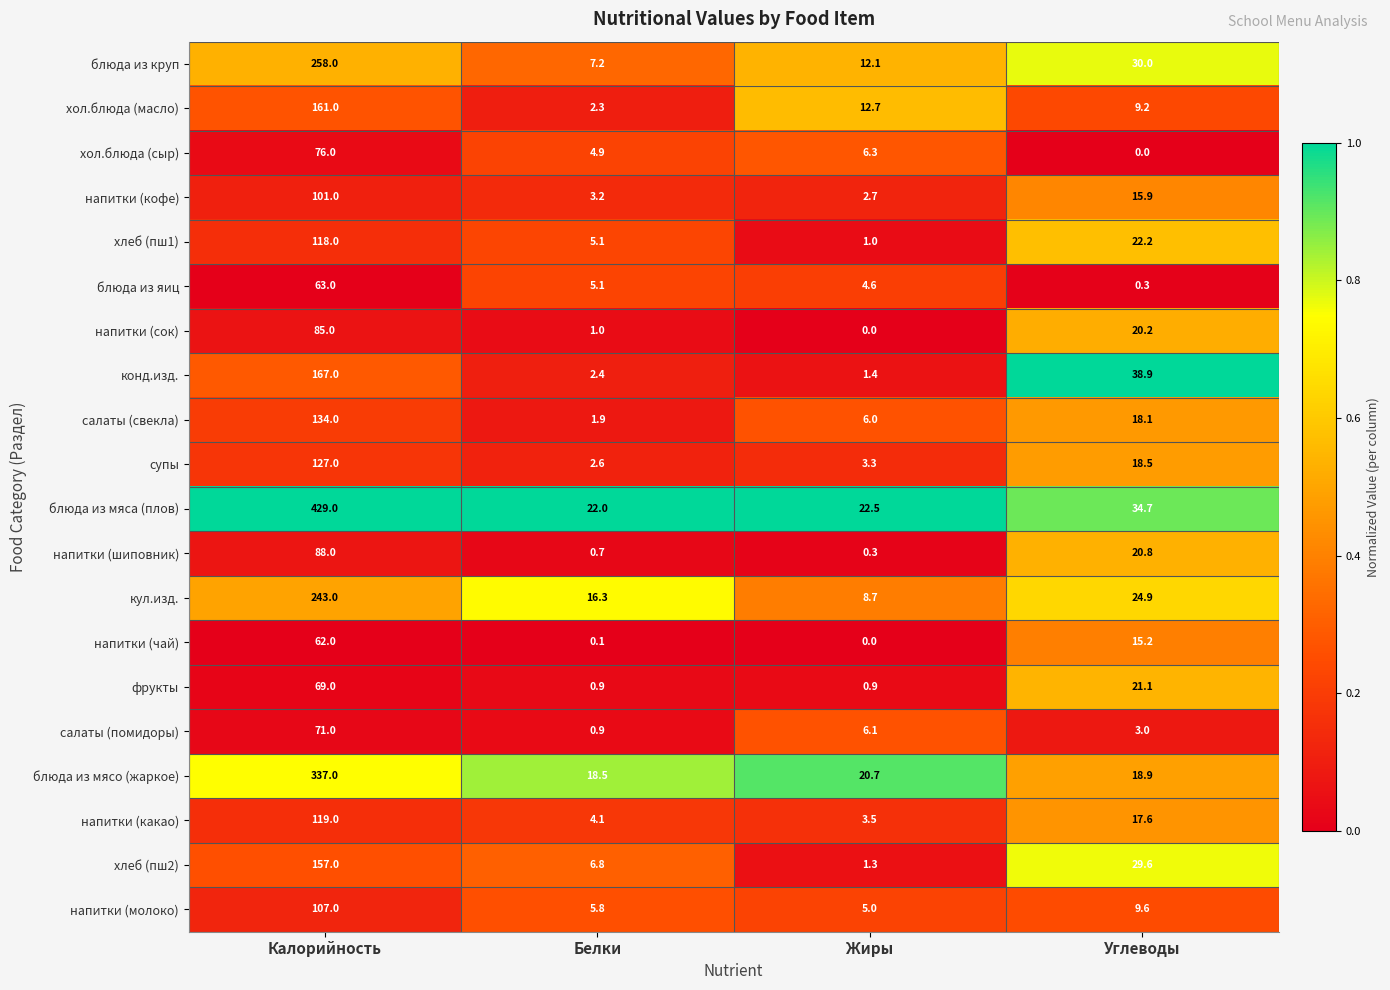

At which category does the chart reach its peak across all series?

Калорийность